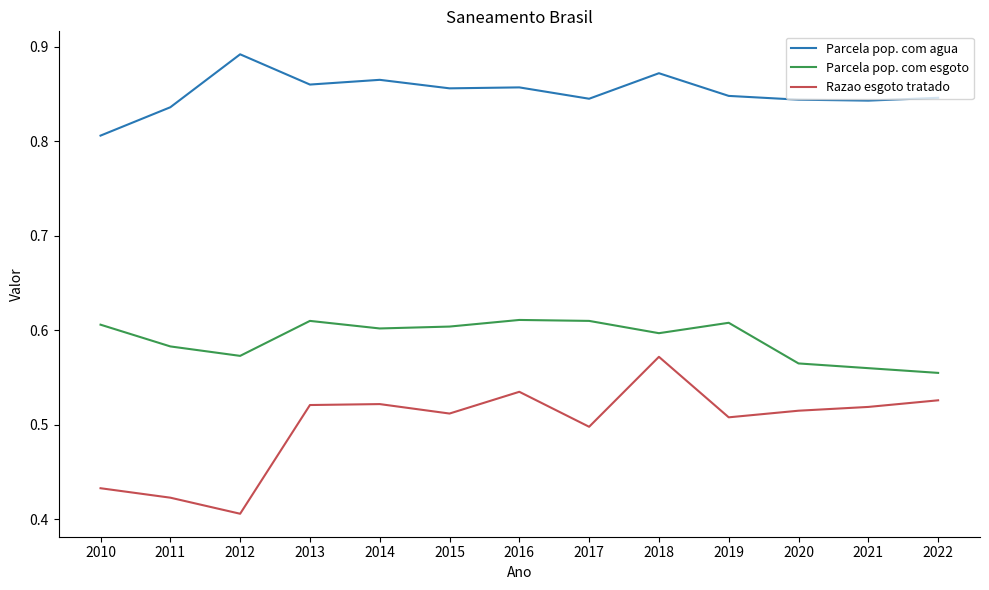

Rank the series at 2018 from highest to lowest value.

Parcela pop. com agua, Parcela pop. com esgoto, Razao esgoto tratado